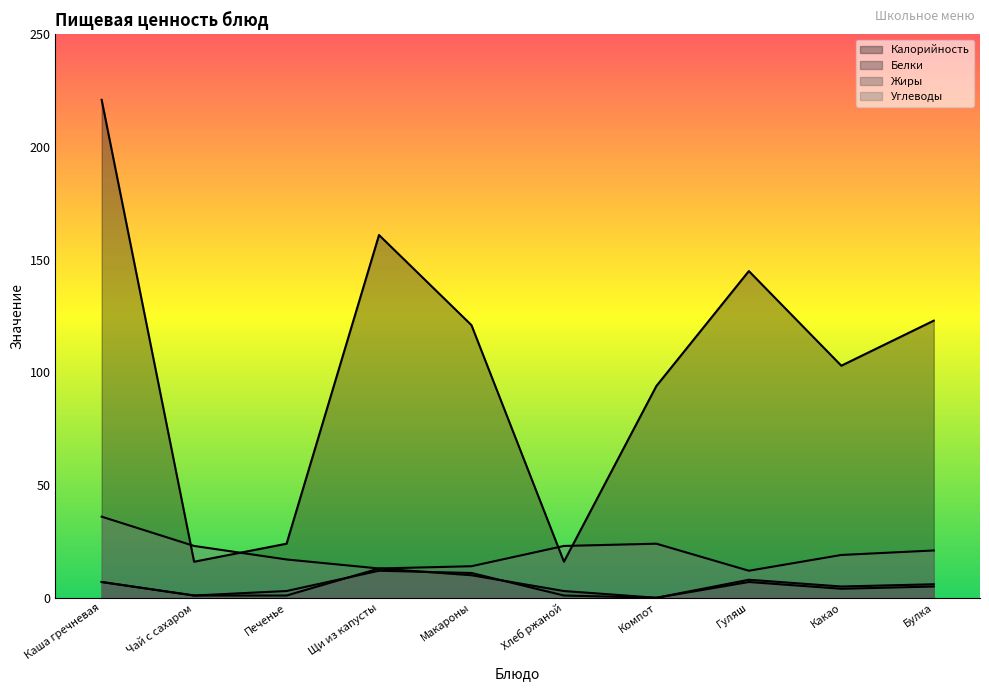

What is the label of the 3rd point from the right?

Гуляш